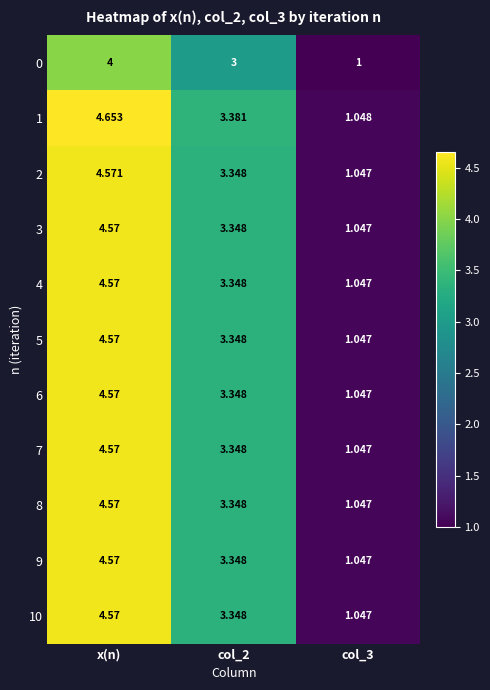

Between col_2 and col_3, which series saw the biggest shift?

1